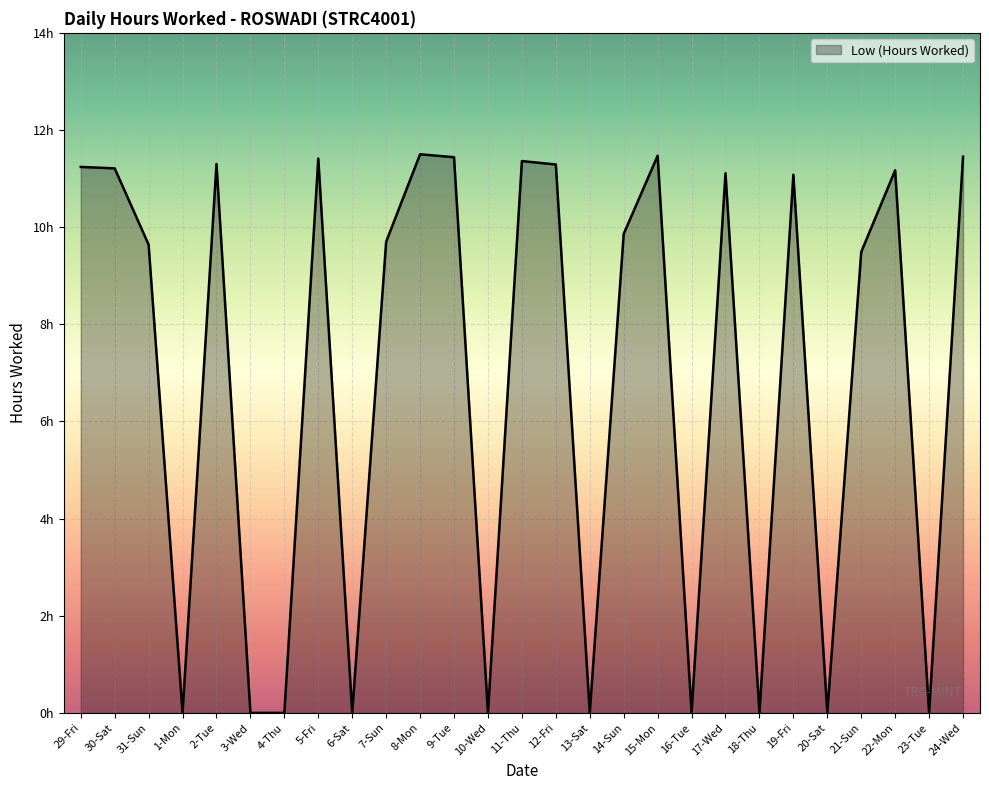

Rank the categories by value from highest to lowest.

8-Mon, 15-Mon, 24-Wed, 9-Tue, 5-Fri, 11-Thu, 2-Tue, 12-Fri, 29-Fri, 30-Sat, 22-Mon, 17-Wed, 19-Fri, 14-Sun, 7-Sun, 31-Sun, 21-Sun, 1-Mon, 3-Wed, 4-Thu, 6-Sat, 10-Wed, 13-Sat, 16-Tue, 18-Thu, 20-Sat, 23-Tue